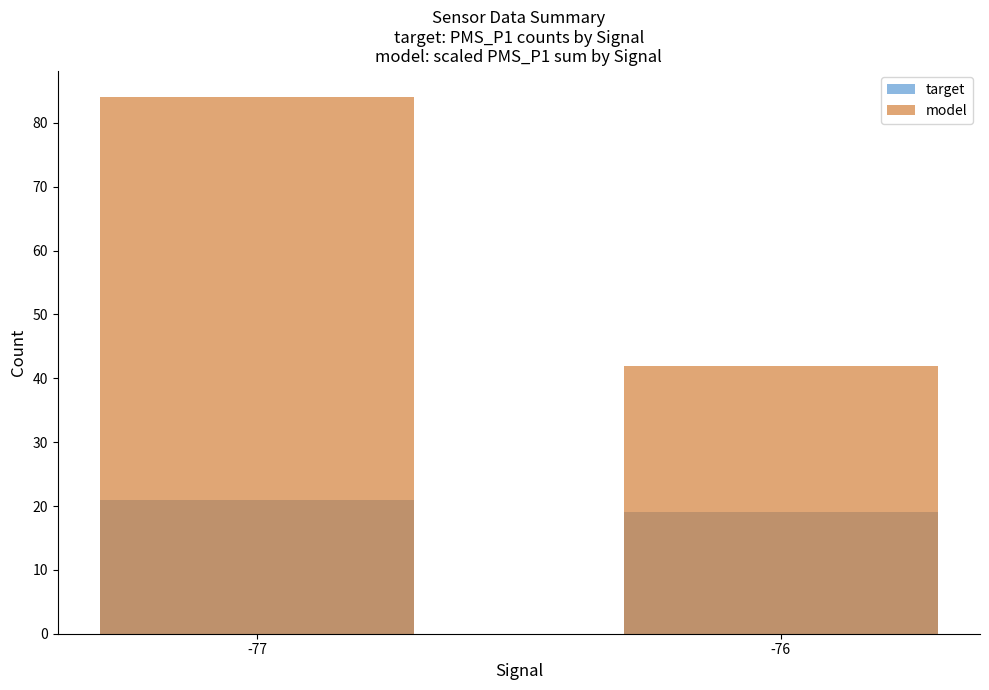

What is the value of the target bar at the 2nd from the left?

19